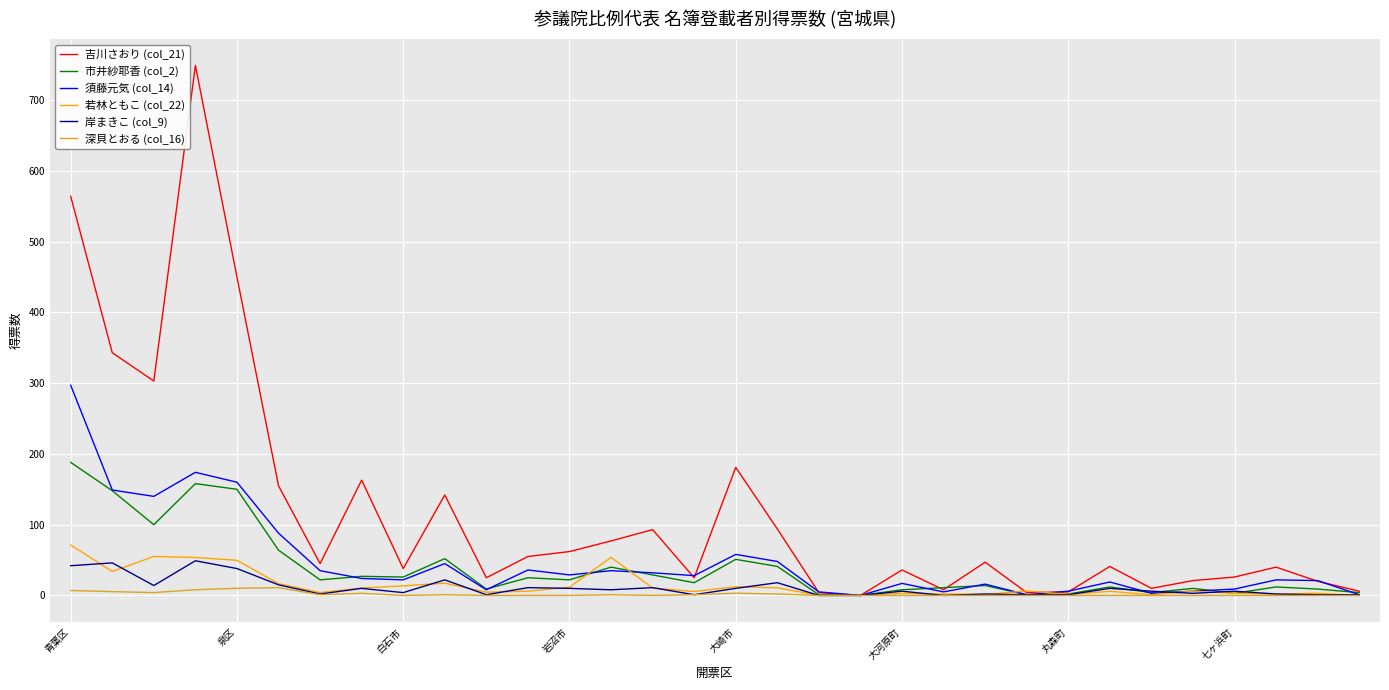

Which series has the largest total across all categories?

吉川さおり (col_21)